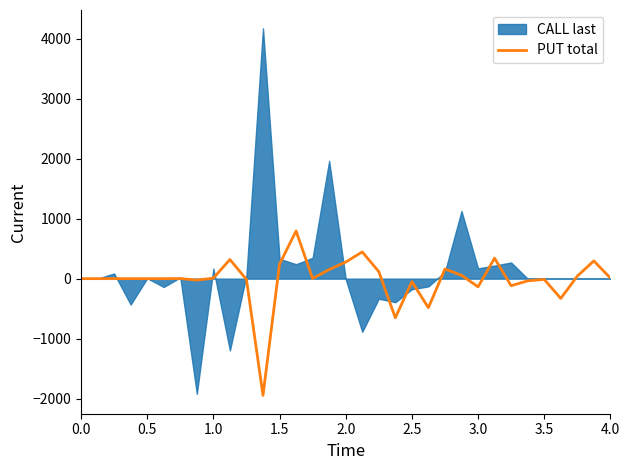

What is the sum of all values?

-540